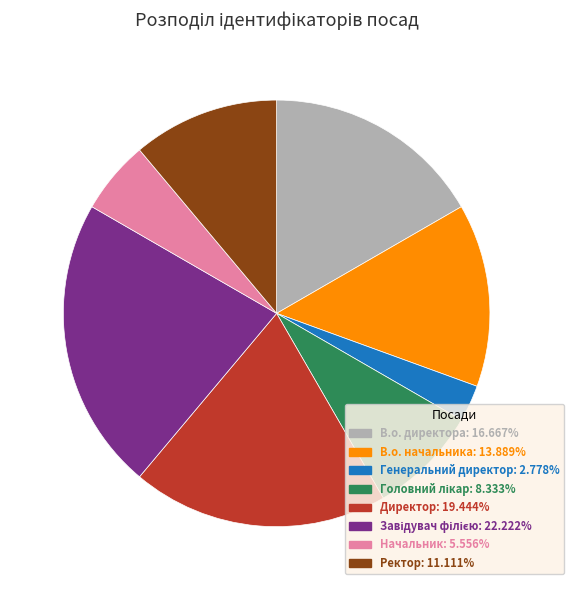

Is there any slice that represents more than half of the pie?

No